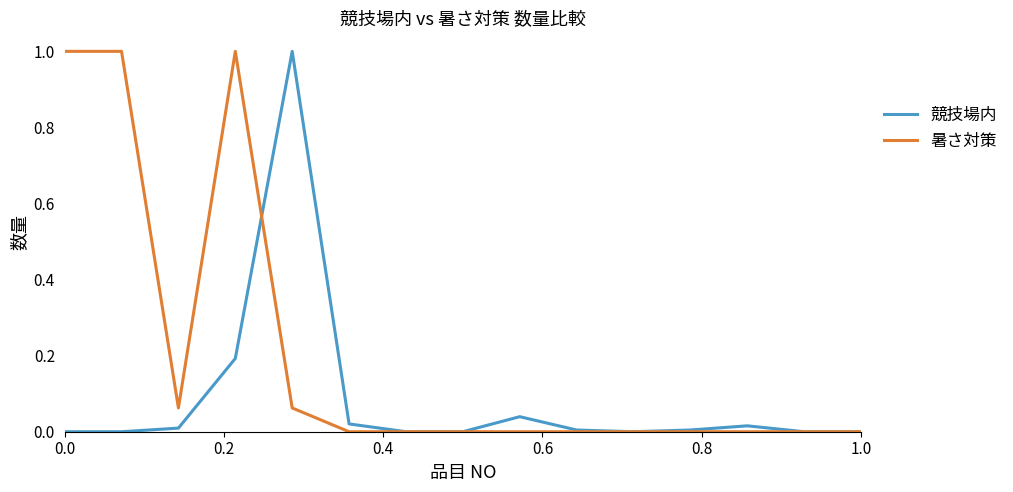

What is the highest value of the 暑さ対策 series?

1.0